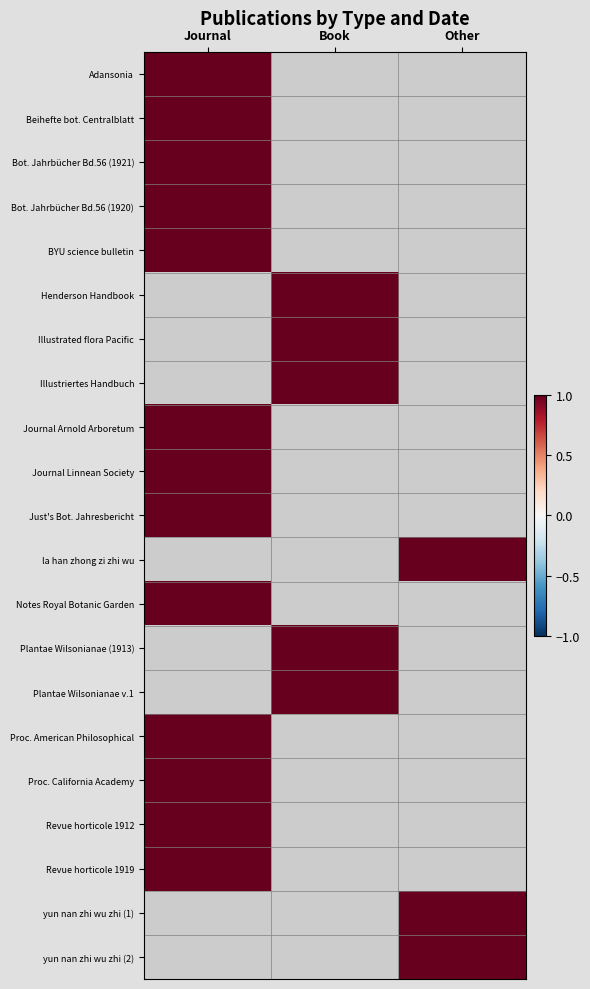

What is the total value across all series at Other?

3